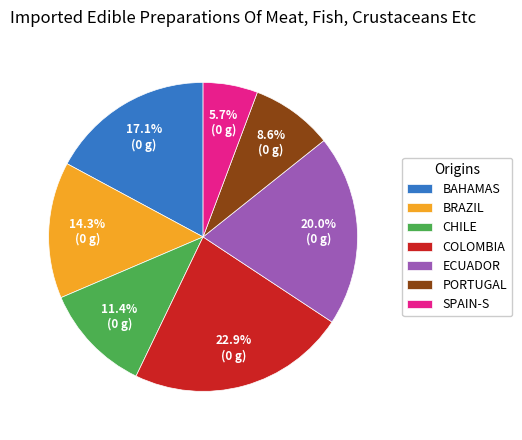

Does any single category account for the majority?

No